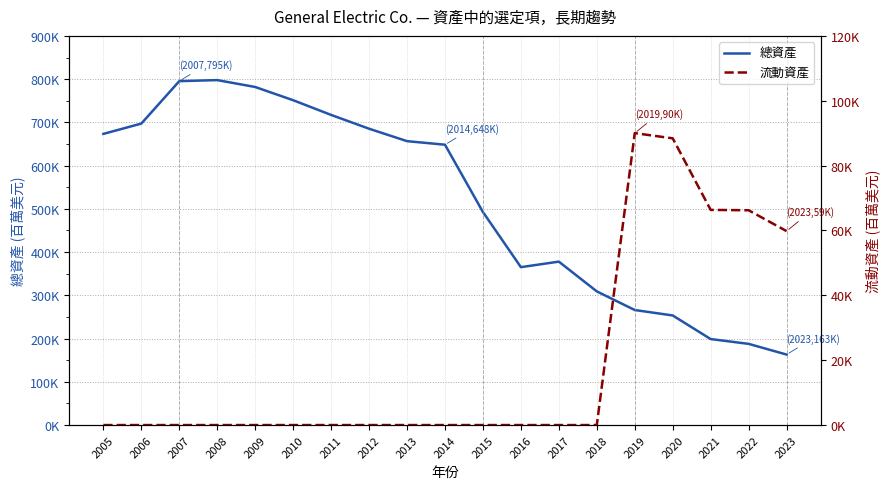

In 總資產, how many points are lower than both neighbors (excluding endpoints)?

1